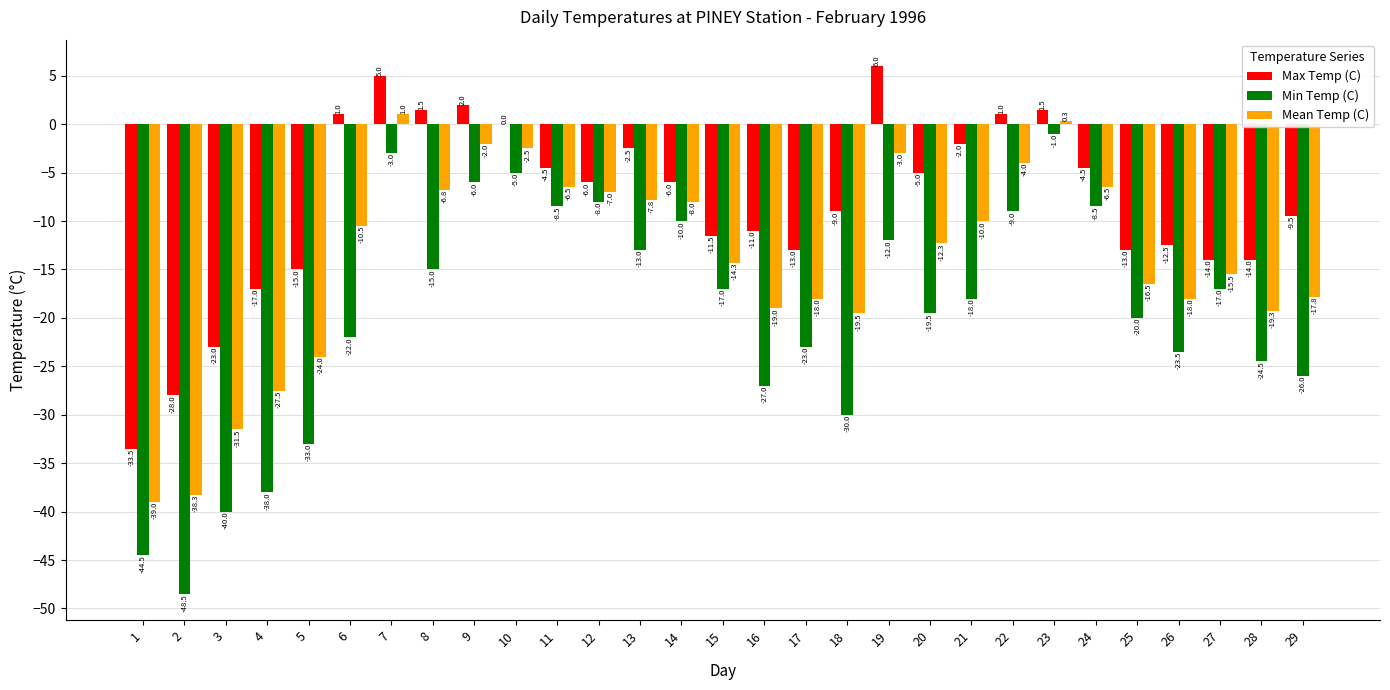

Reading left to right, list all the values displayed in this chart.

Max Temp (C): 1=-33.5	2=-28.0	3=-23.0	4=-17.0	5=-15.0	6=1.0	7=5.0	8=1.5	9=2.0	10=0.0	11=-4.5	12=-6.0	13=-2.5	14=-6.0	15=-11.5	16=-11.0	17=-13.0	18=-9.0	19=6.0	20=-5.0	21=-2.0	22=1.0	23=1.5	24=-4.5	25=-13.0	26=-12.5	27=-14.0	28=-14.0	29=-9.5
Min Temp (C): 1=-44.5	2=-48.5	3=-40.0	4=-38.0	5=-33.0	6=-22.0	7=-3.0	8=-15.0	9=-6.0	10=-5.0	11=-8.5	12=-8.0	13=-13.0	14=-10.0	15=-17.0	16=-27.0	17=-23.0	18=-30.0	19=-12.0	20=-19.5	21=-18.0	22=-9.0	23=-1.0	24=-8.5	25=-20.0	26=-23.5	27=-17.0	28=-24.5	29=-26.0
Mean Temp (C): 1=-39.0	2=-38.3	3=-31.5	4=-27.5	5=-24.0	6=-10.5	7=1.0	8=-6.8	9=-2.0	10=-2.5	11=-6.5	12=-7.0	13=-7.8	14=-8.0	15=-14.3	16=-19.0	17=-18.0	18=-19.5	19=-3.0	20=-12.3	21=-10.0	22=-4.0	23=0.3	24=-6.5	25=-16.5	26=-18.0	27=-15.5	28=-19.3	29=-17.8